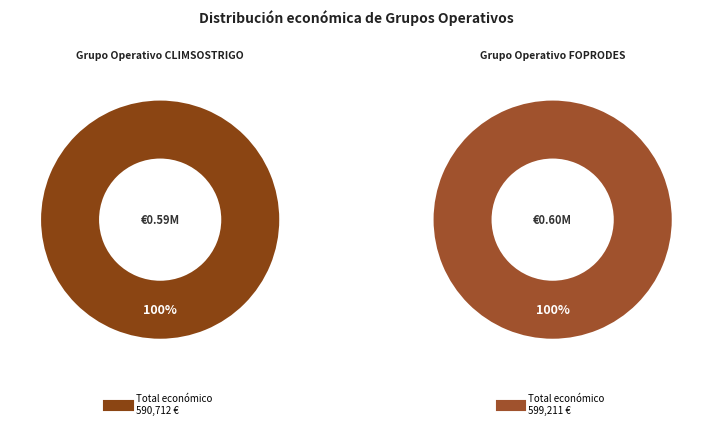

Count the number of slices in the pie.

2